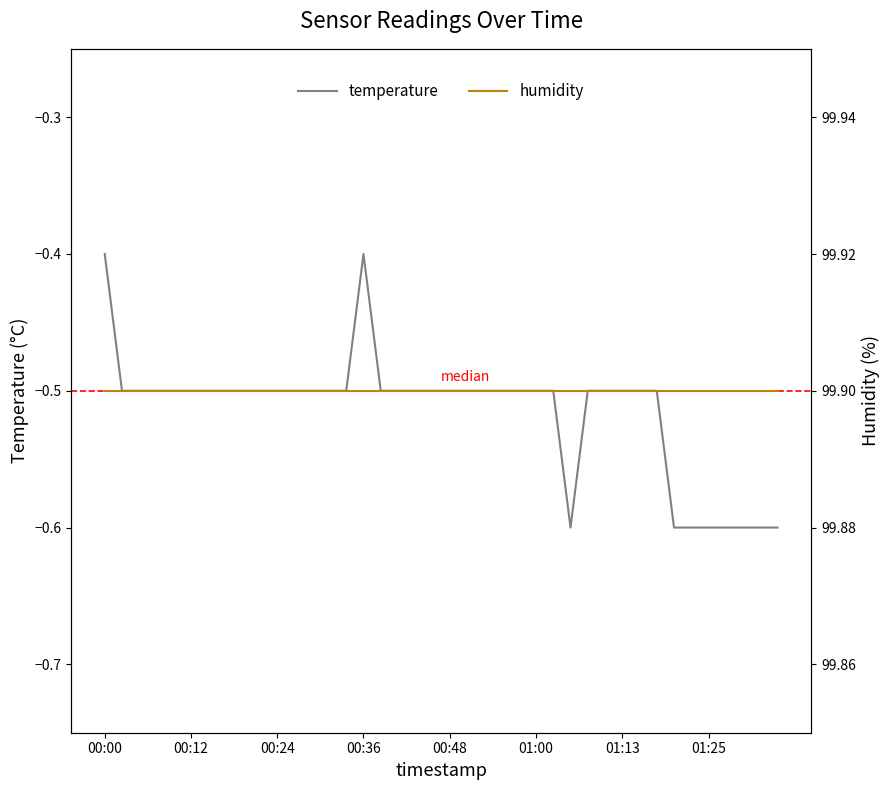

Does the chart have visible grid lines?

No